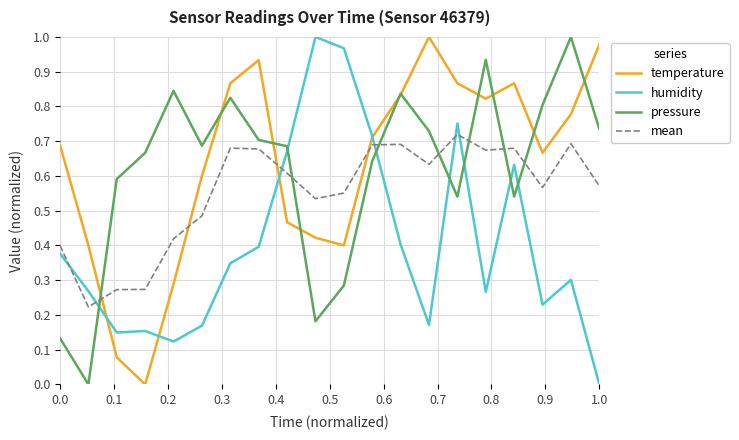

Does the chart display data point markers on the line(s)?

No